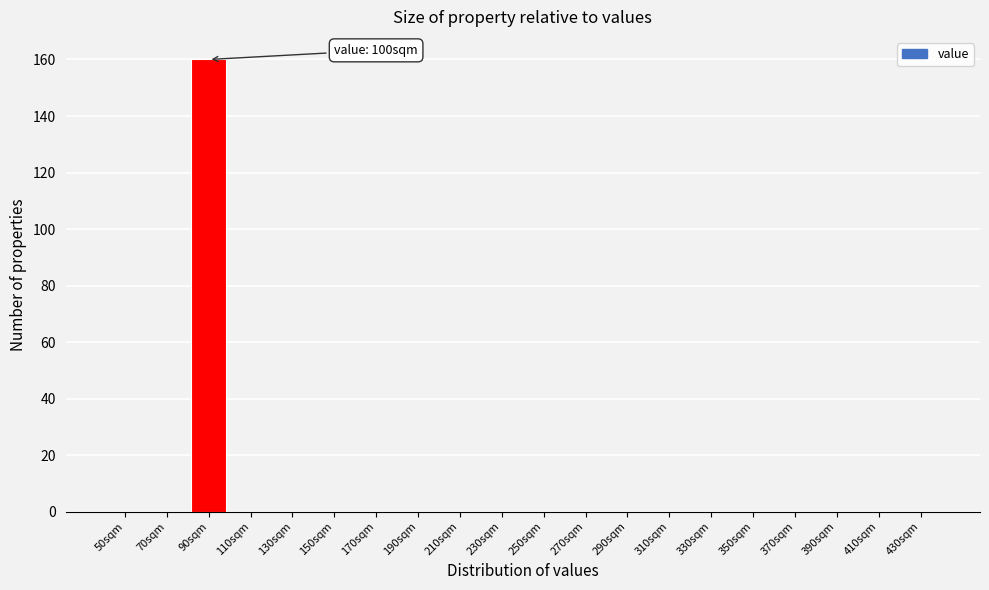

What is the sum of all values?

160